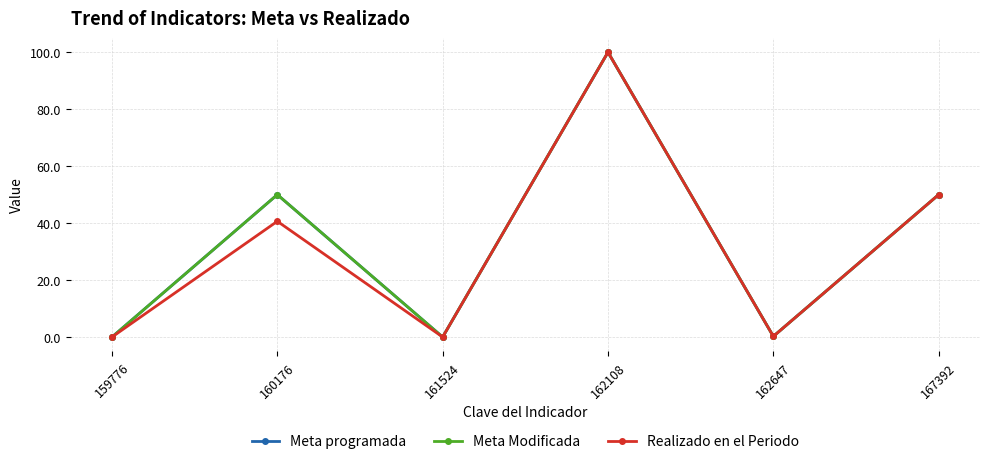

The value of Meta programada at 161524 is -55.4. True or false?

False